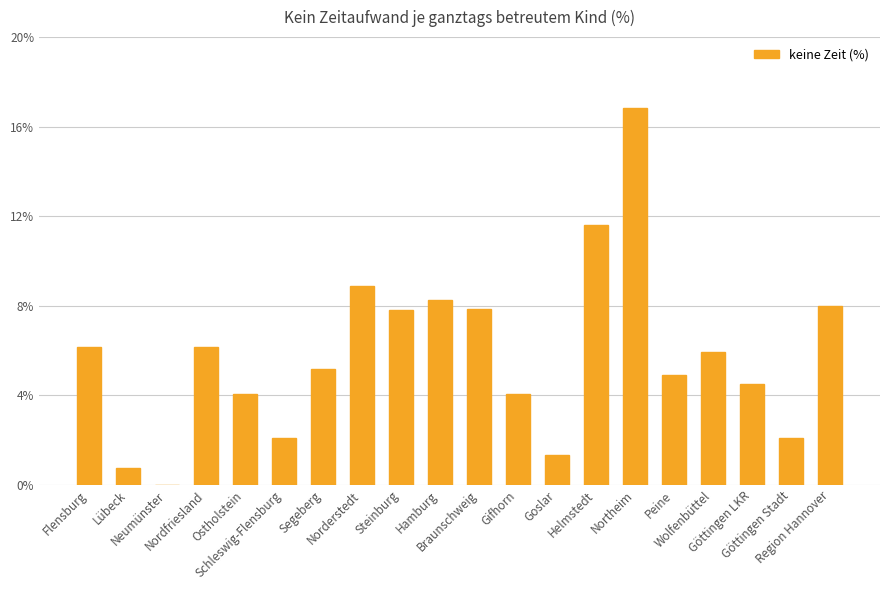

What is the change in value from Schleswig-Flensburg to Gifhorn?

+2.0